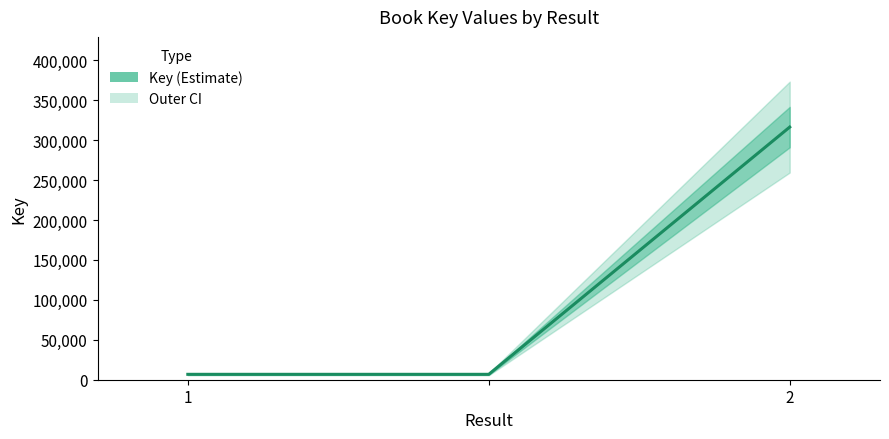

What is the value of the 2nd point from the left?

6764